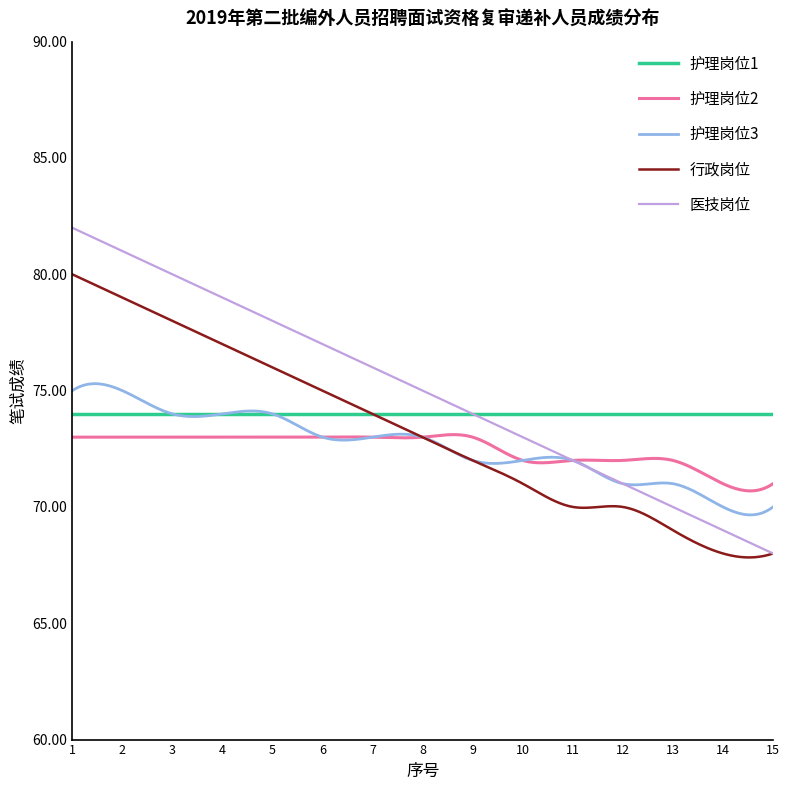

What is the average value of the 护理岗位3 series?

72.6